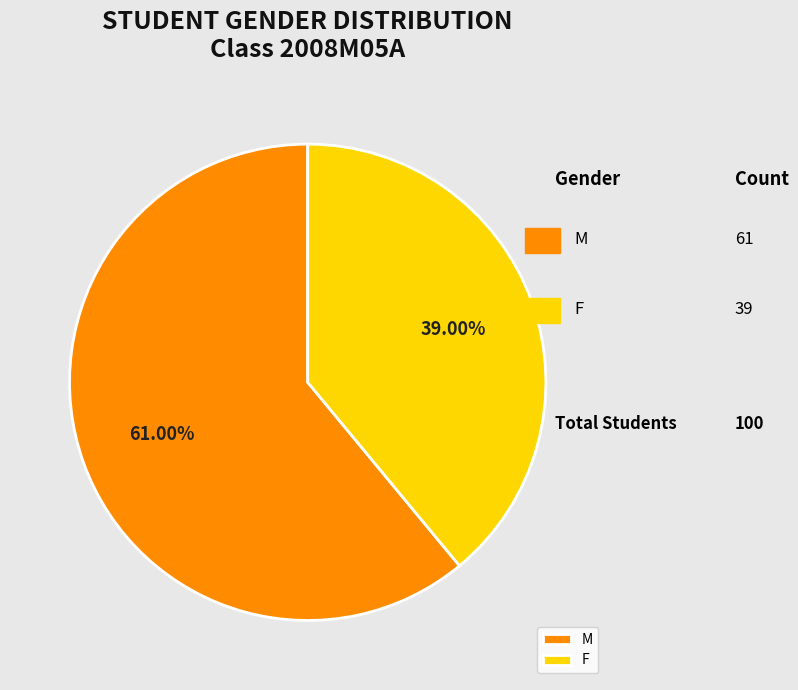

Is F the majority of the pie?

No